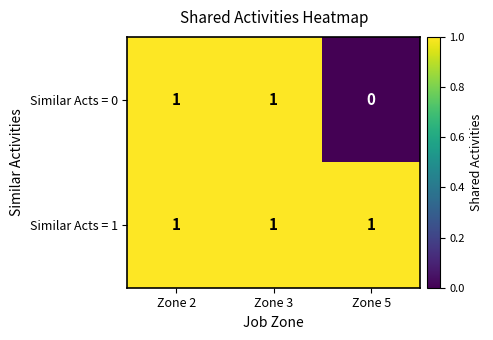

What is the sum of all Similar Acts = 1 values?

3